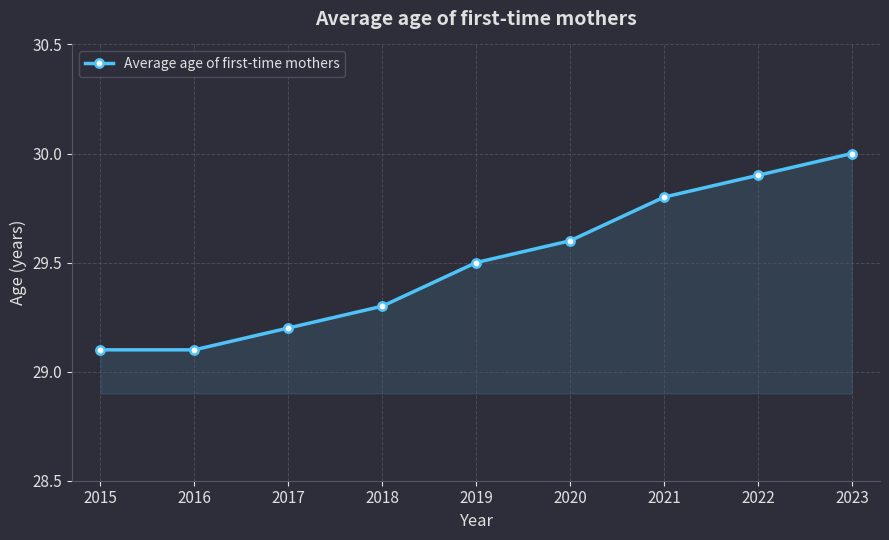

Which category has the highest value across all series?

2023